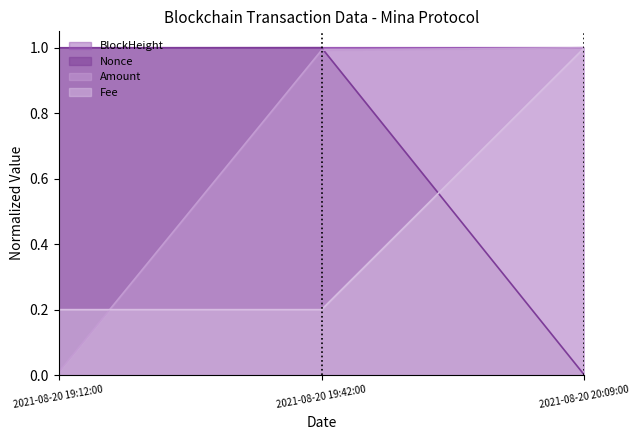

The BlockHeight series shows 1.0 at 2021-08-20 19:42:00. True or false?

True